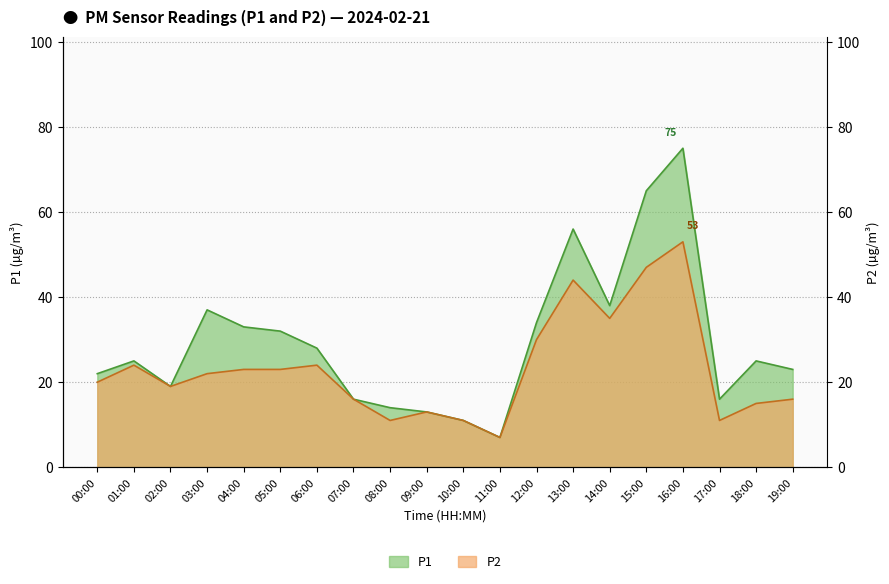

What is the label of the 6th point from the right?

14:00